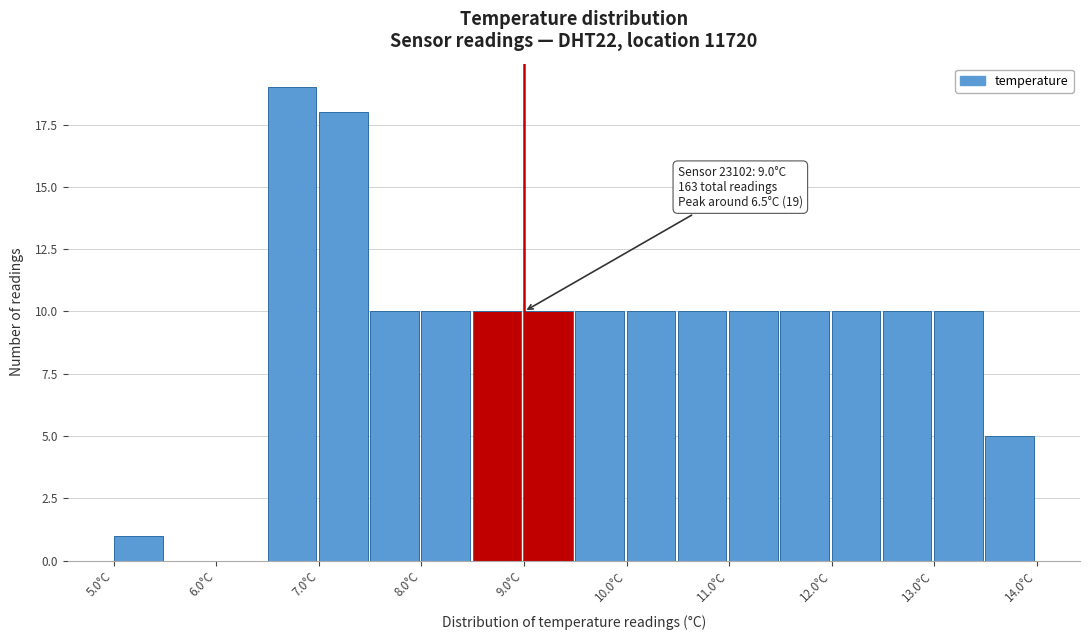

Over which range of the x-axis is the bar tallest?

6.5 to 7.0